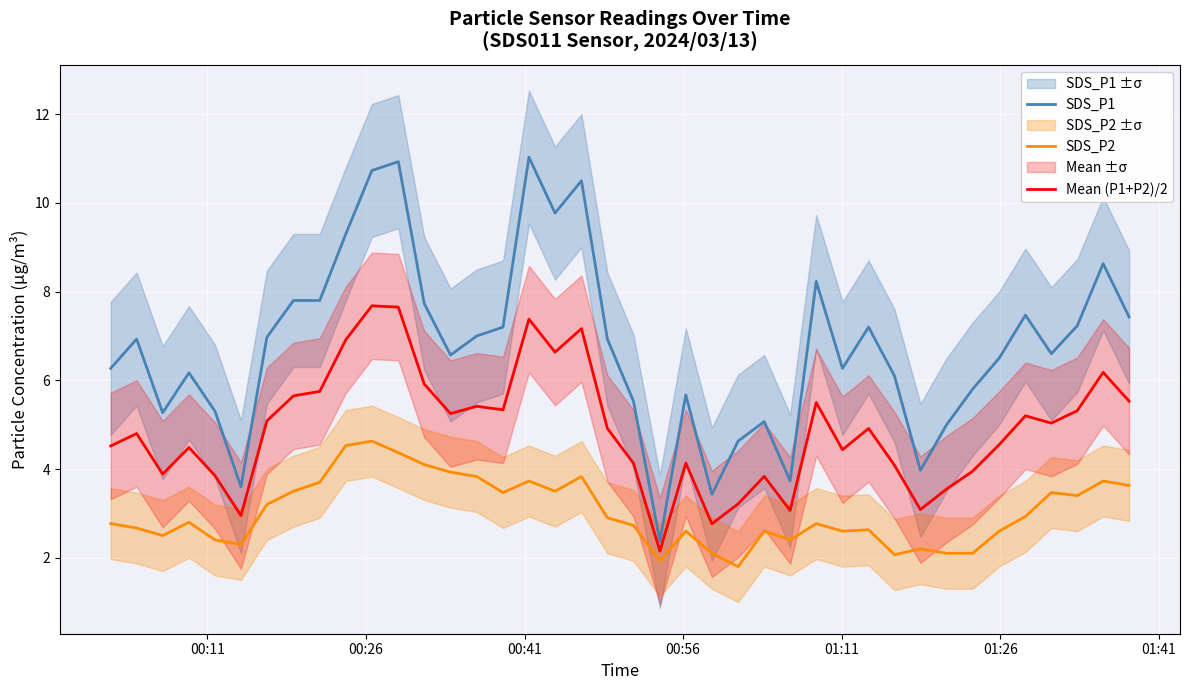

What is the lowest value of the SDS_P1 series?

2.4